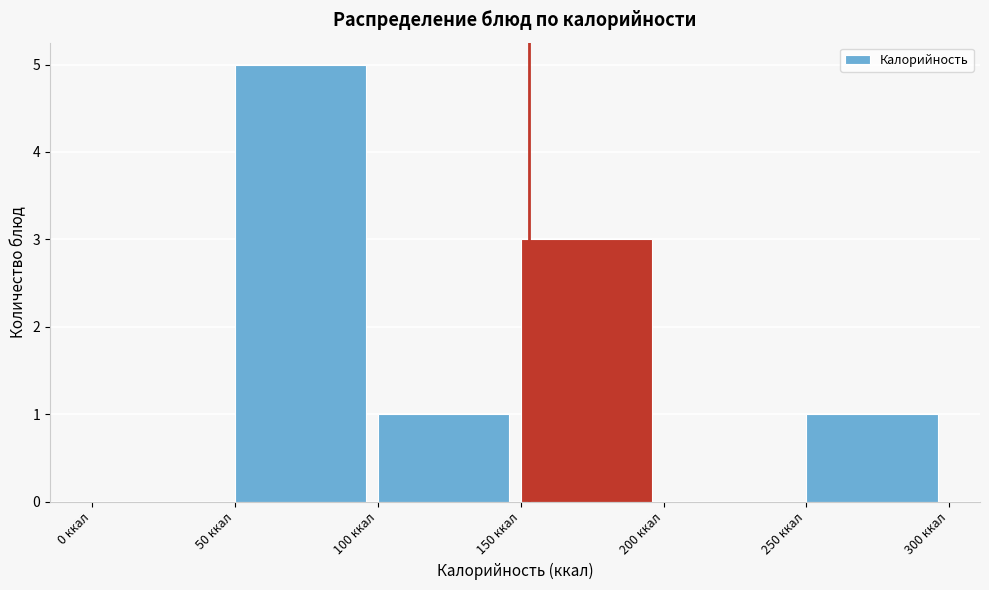

How tall is the bar that spans 150 to 200 on the x-axis? The values are not printed on the chart, so give them approximately, as read against the axis.

3